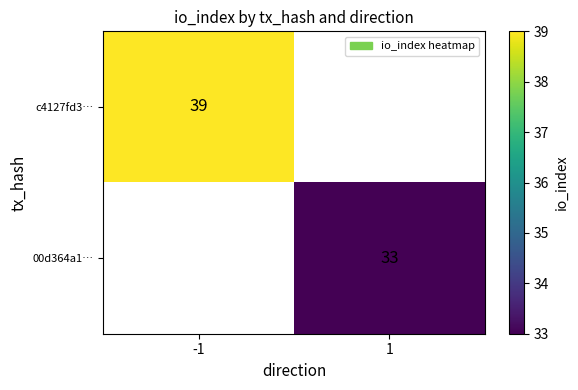

What is the maximum value shown in the chart?

39.0